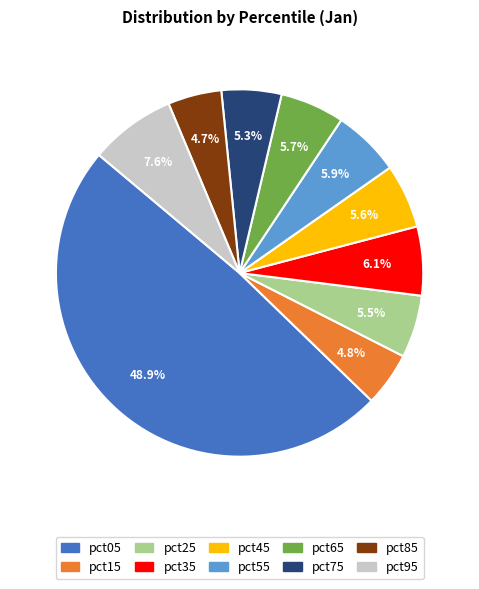

To the nearest percent, what is the difference between the largest and smallest slice percentages?

44%